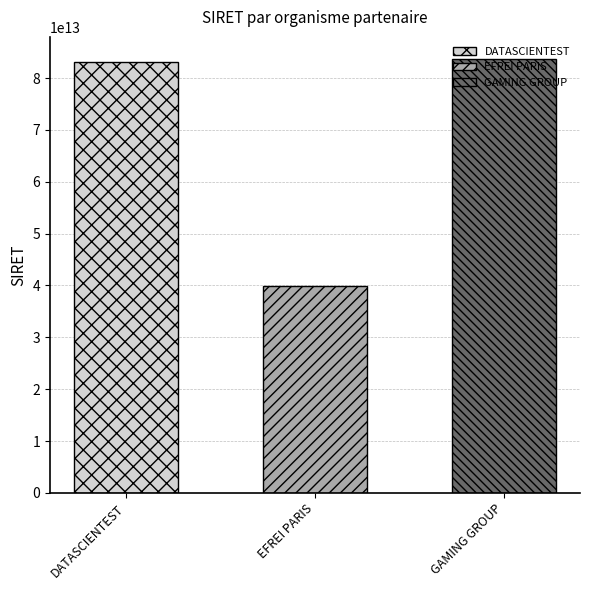

What is the difference between the maximum and minimum values?

43877189299998